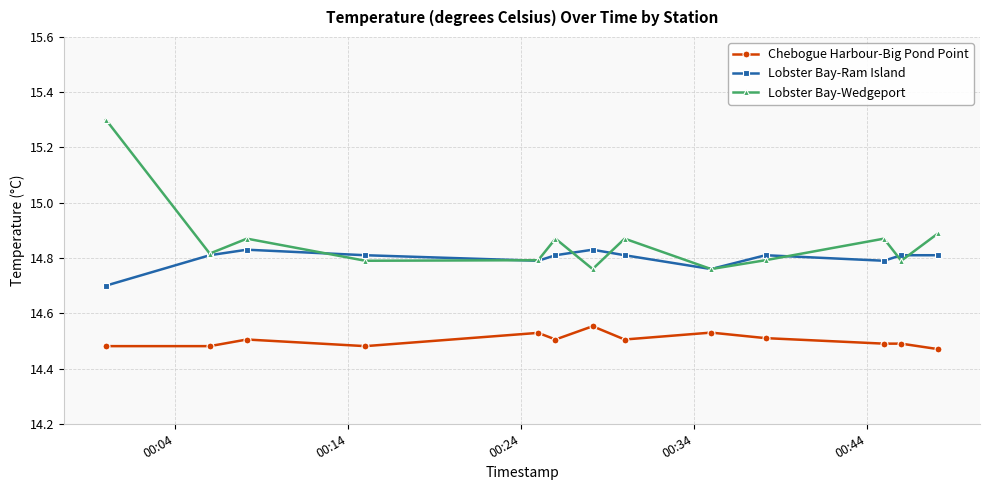

List the series in order of their overall mean, highest first.

Lobster Bay-Wedgeport, Lobster Bay-Ram Island, Chebogue Harbour-Big Pond Point